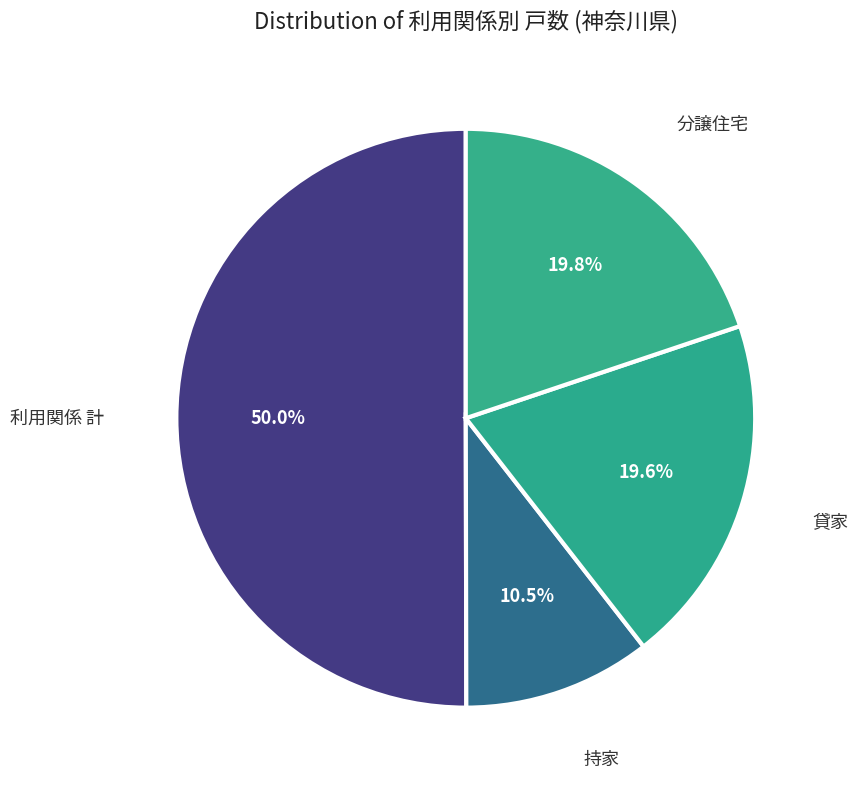

Is it true that 分譲住宅 is 32% of the pie?

False